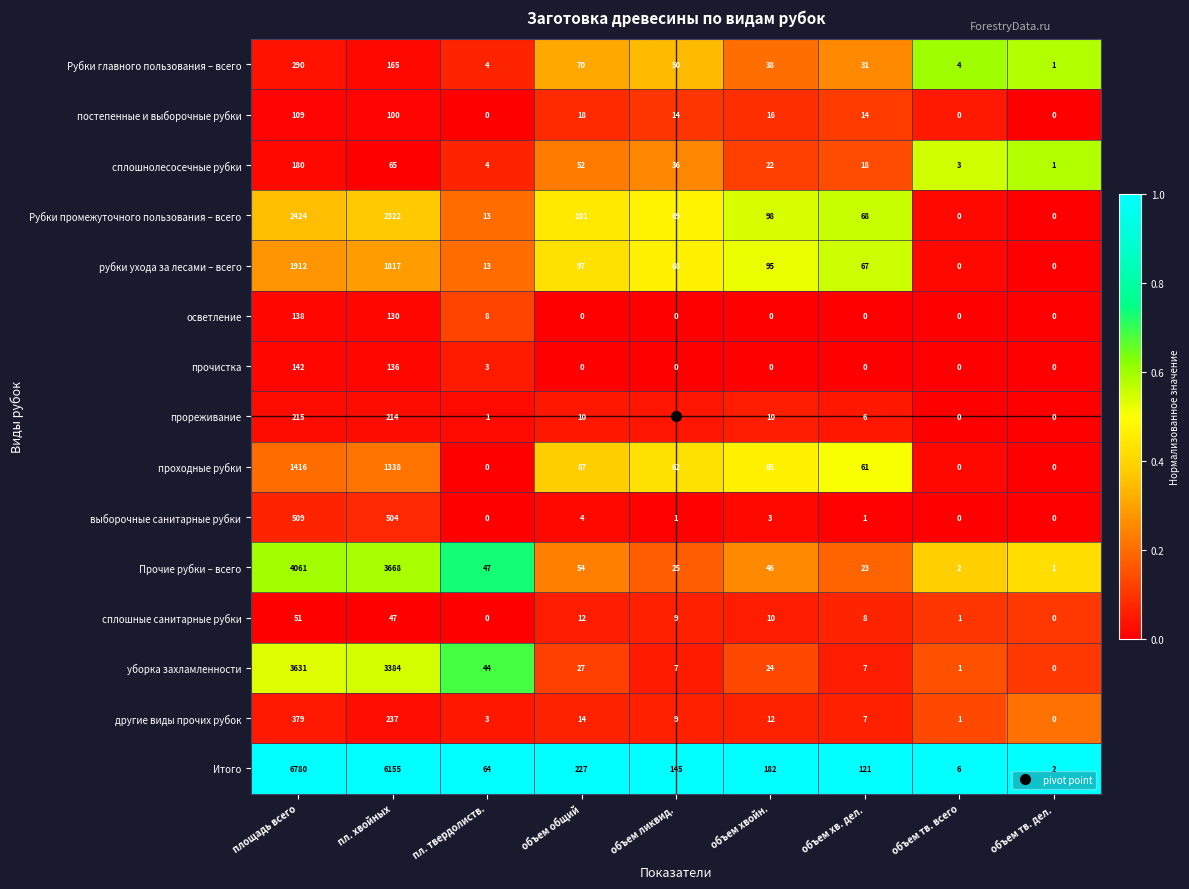

The value of прореживание at объем тв. дел. is 0. True or false?

True